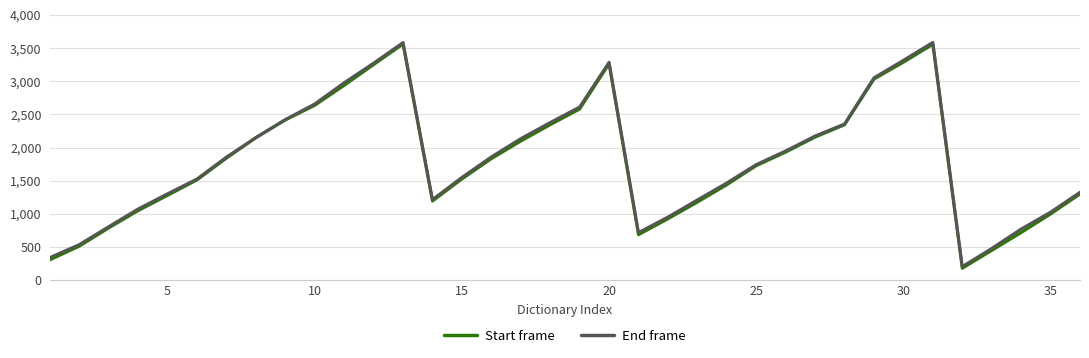

What is the minimum value shown in the chart?

181